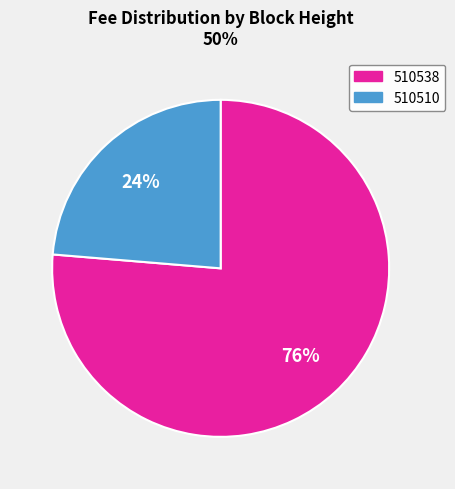

Is it true that 510510 is 24% of the pie?

True